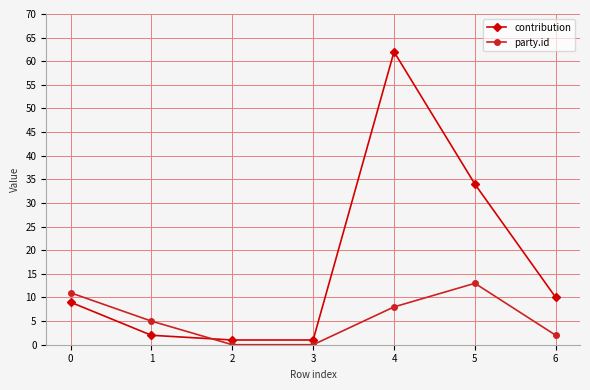

Between which two adjacent categories do contribution and party.id first intersect?

1 and 2